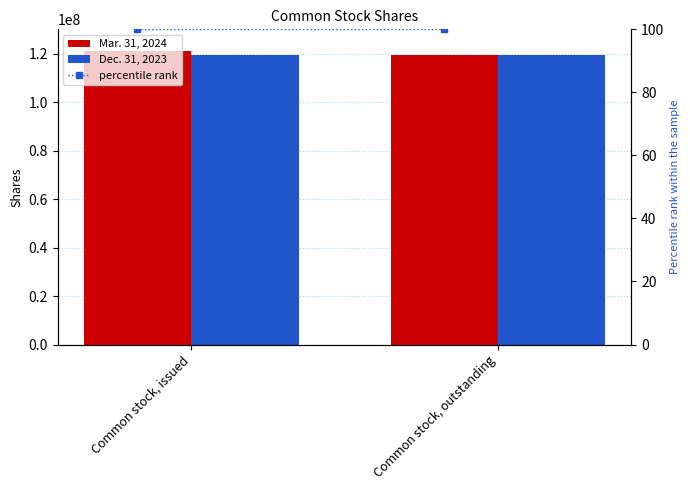

Are the bars grouped side by side (vs. stacked)?

Yes